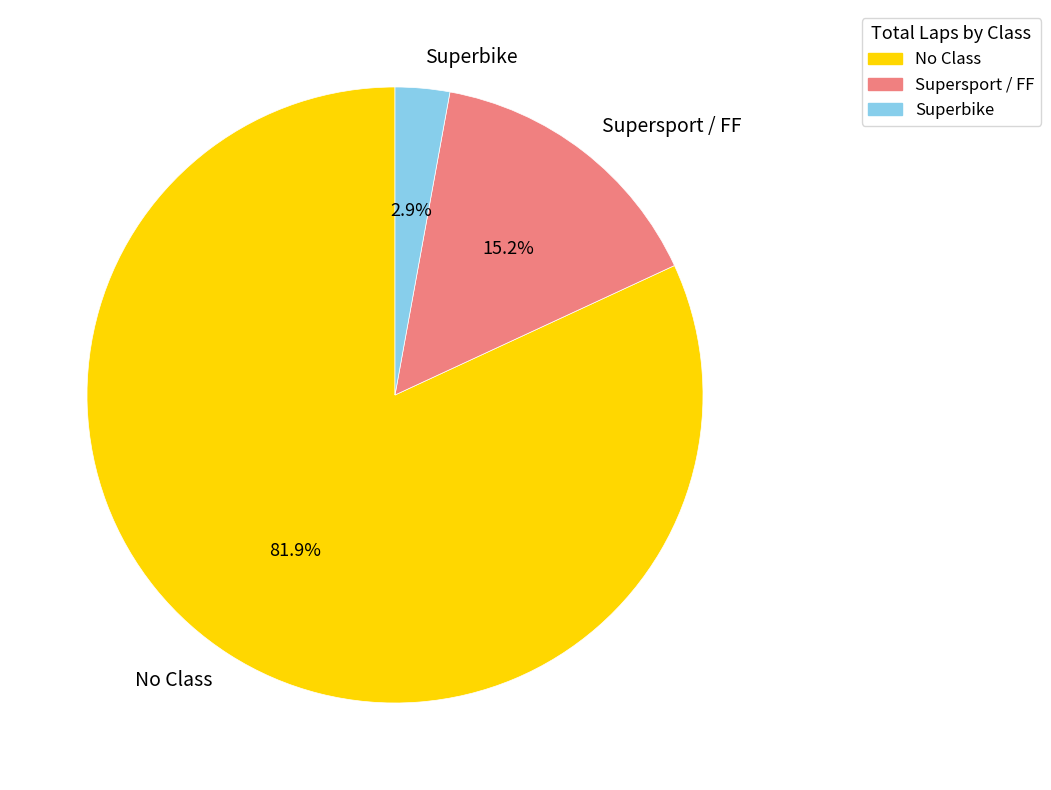

What percentage do Superbike and Supersport / FF together represent?

18.1%